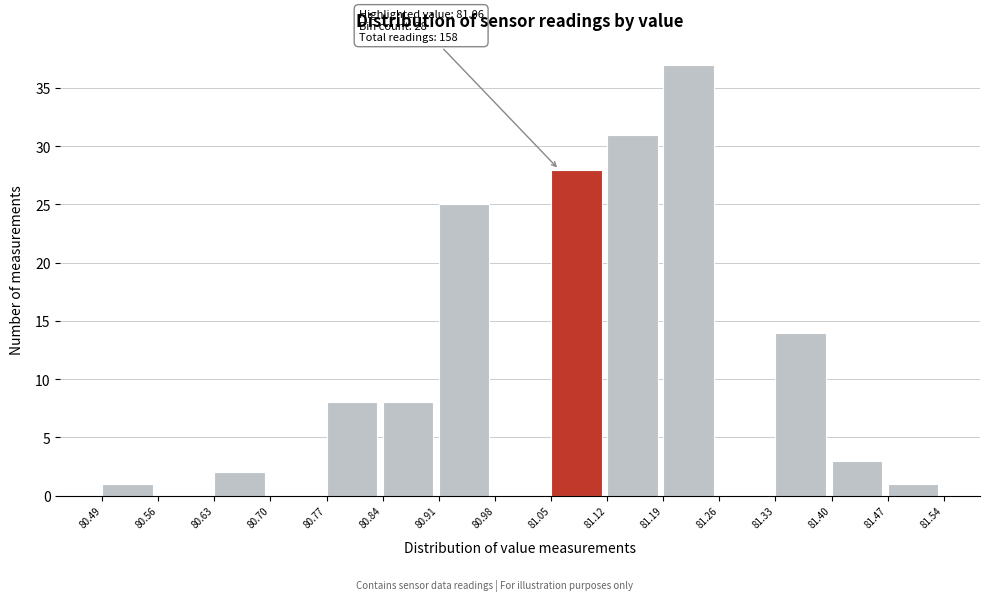

Which range on the x-axis has the tallest bar?

81.19 to 81.26